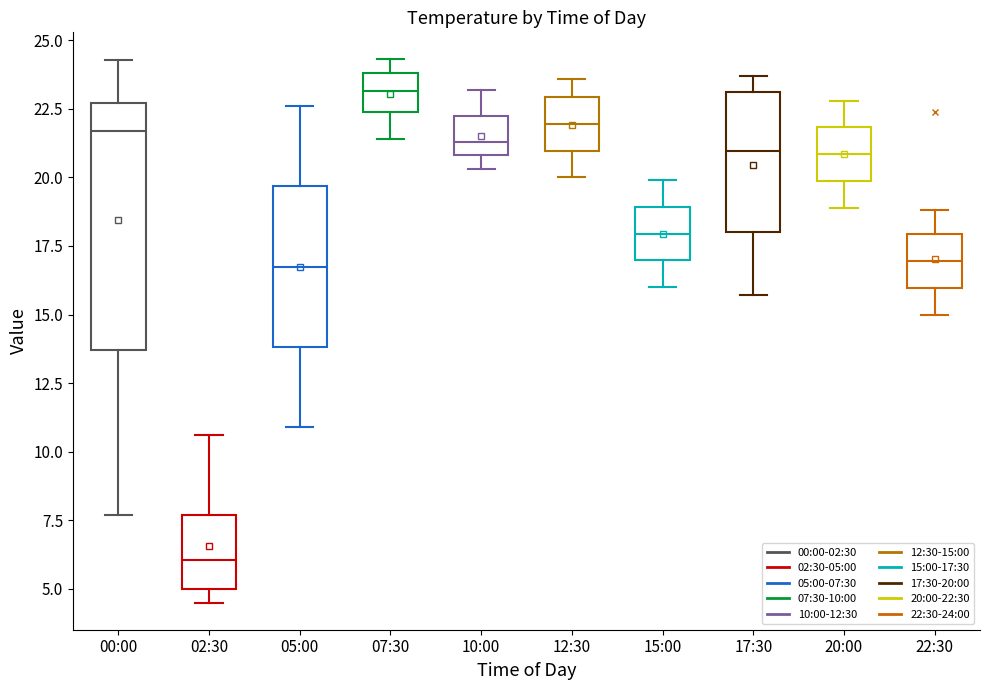

Reading left to right, transcribe this box plot: for each box, give where its median line is, the range the box spans, and where its two whiskers end, as read against the y-axis. The values are not printed on the chart, so give them approximately, as read against the axis.

00:00: median 21.5, box 13.5 to 22.5, whiskers 7.5 to 24.5
02:30: median 6.0, box 5.0 to 7.5, whiskers 4.5 to 10.5
05:00: median 17.0, box 14.0 to 19.5, whiskers 11.0 to 22.5
07:30: median 23.0, box 22.5 to 24.0, whiskers 21.5 to 24.5
10:00: median 21.5, box 21.0 to 22.0, whiskers 20.5 to 23.0
12:30: median 22.0, box 21.0 to 23.0, whiskers 20.0 to 23.5
15:00: median 18.0, box 17.0 to 19.0, whiskers 16.0 to 20.0
17:30: median 21.0, box 18.0 to 23.0, whiskers 15.5 to 23.5
20:00: median 21.0, box 20.0 to 22.0, whiskers 19.0 to 23.0
22:30: median 17.0, box 16.0 to 18.0, whiskers 15.0 to 19.0